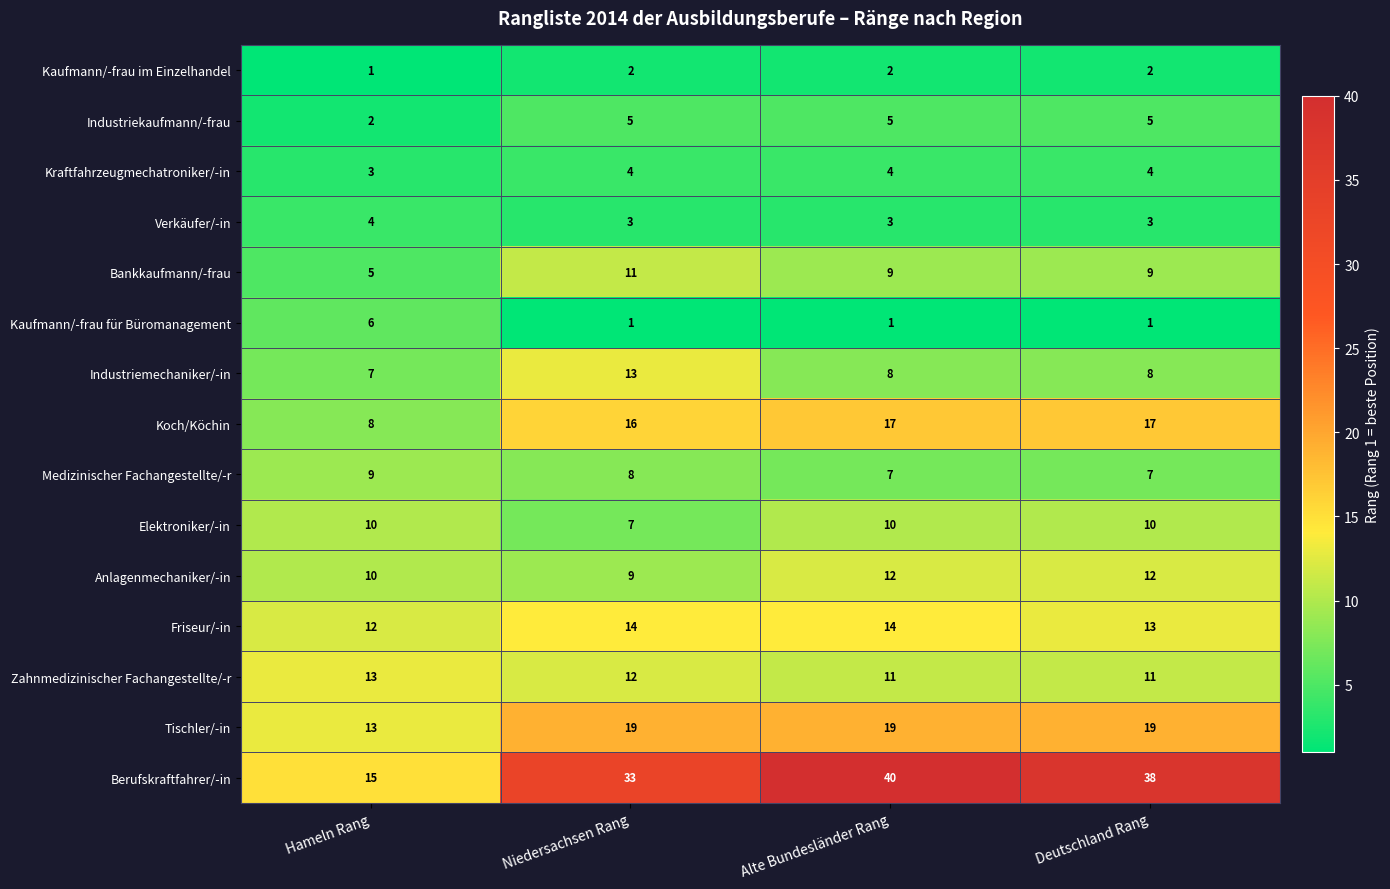

What is the sum of all Anlagenmechaniker/-in values?

43